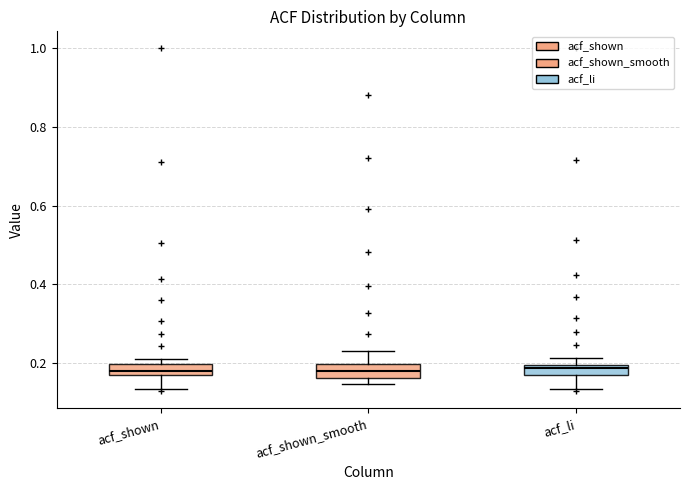

Where does the lower whisker of the box for acf_shown end on the y-axis? The values are not printed on the chart, so give them approximately, as read against the axis.

0.14